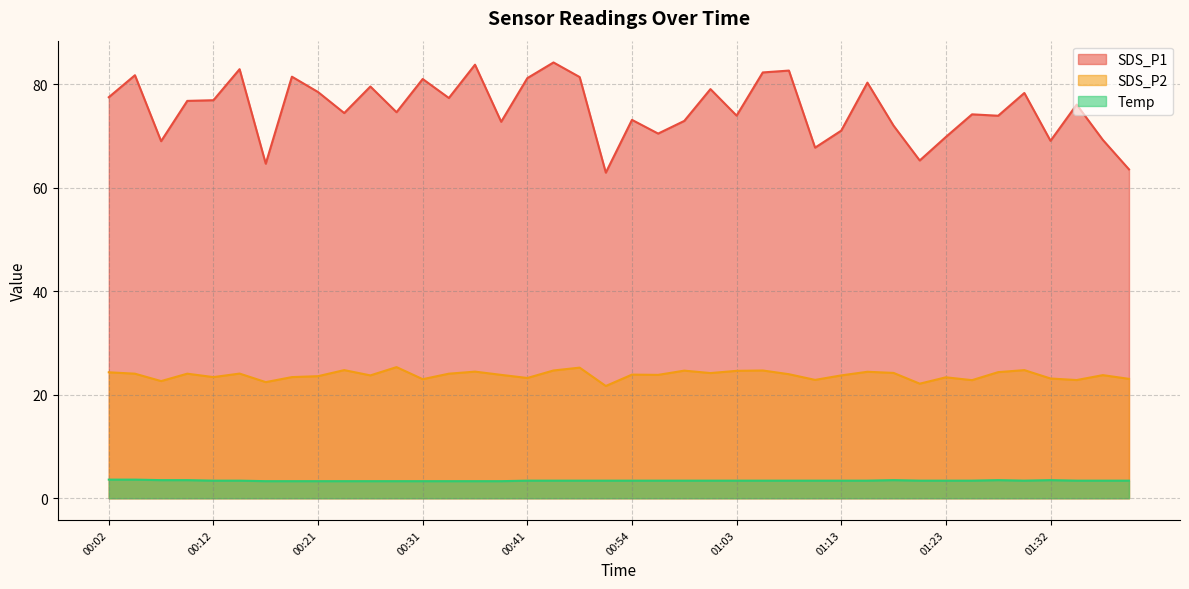

What is the average value of the SDS_P1 series?

75.2